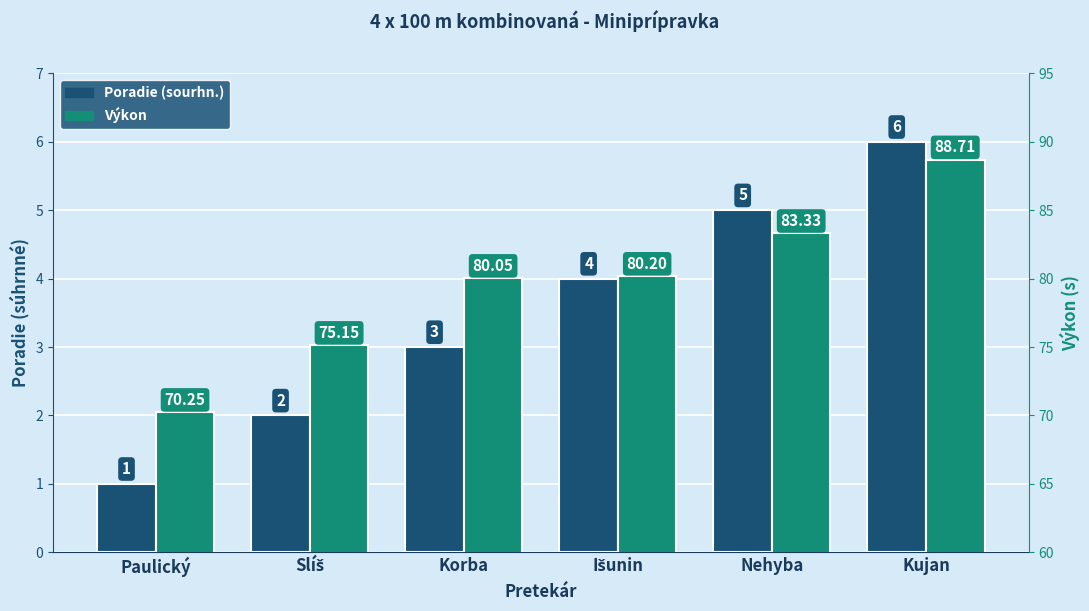

Is it true that Výkon equals 75.2 at Slíš?

True